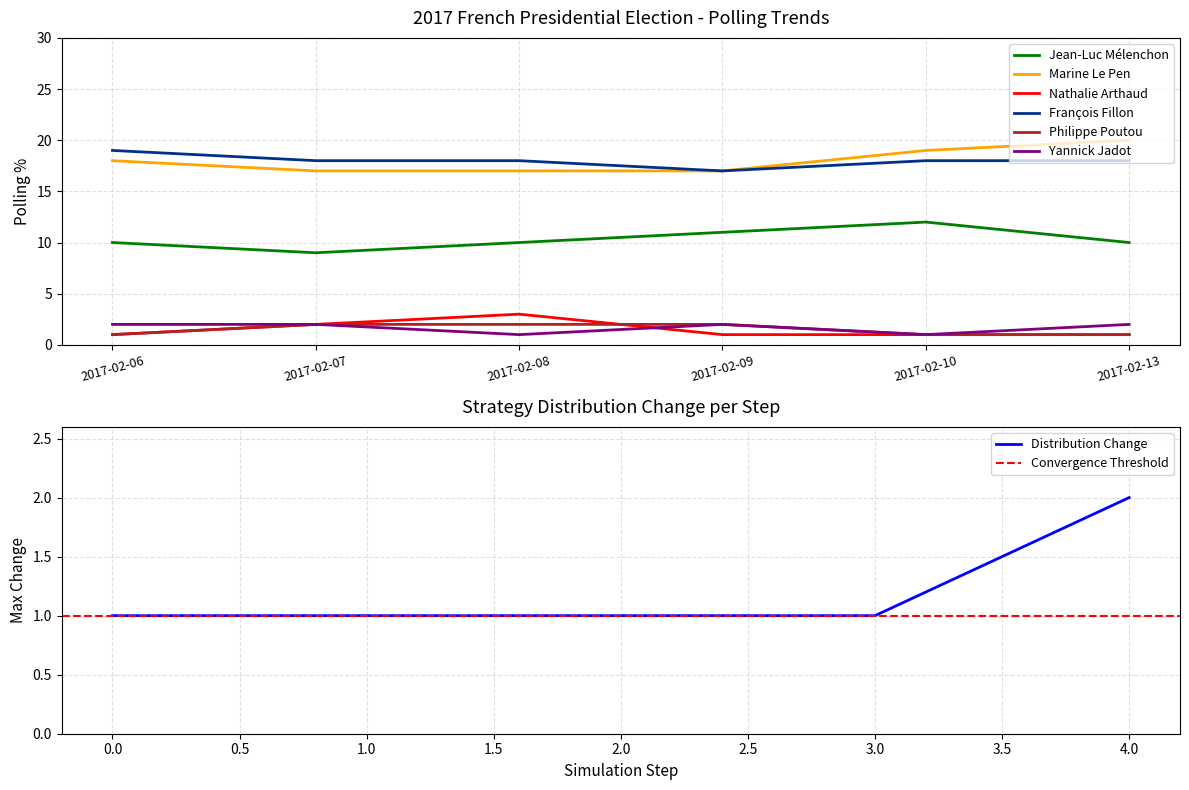

What is the minimum value for Nathalie Arthaud?

1